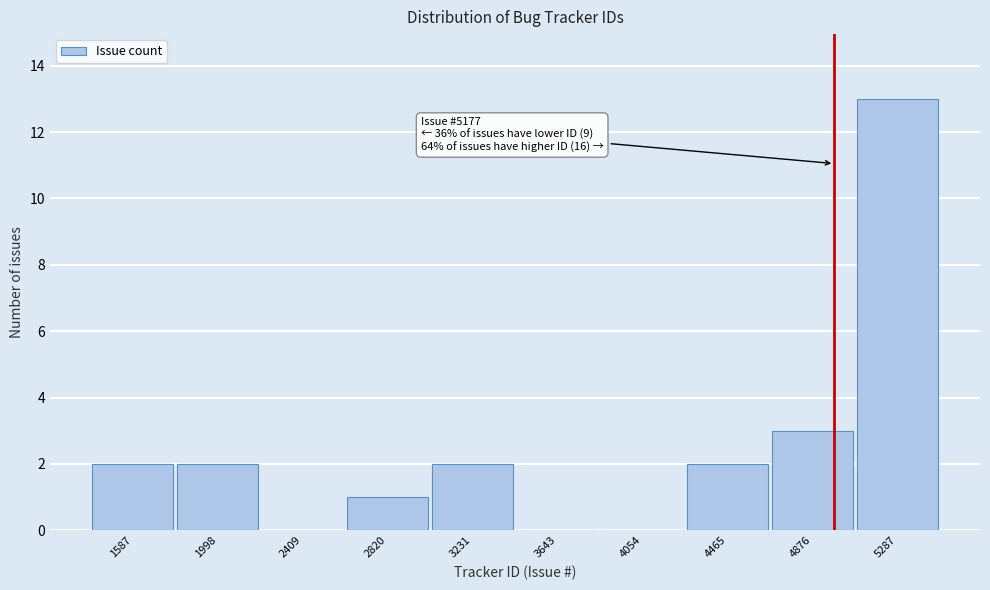

Reading right to left, extract all data points from this chart.

5287=13	4876=3	4465=2	4054=0	3643=0	3231=2	2820=1	2409=0	1998=2	1587=2